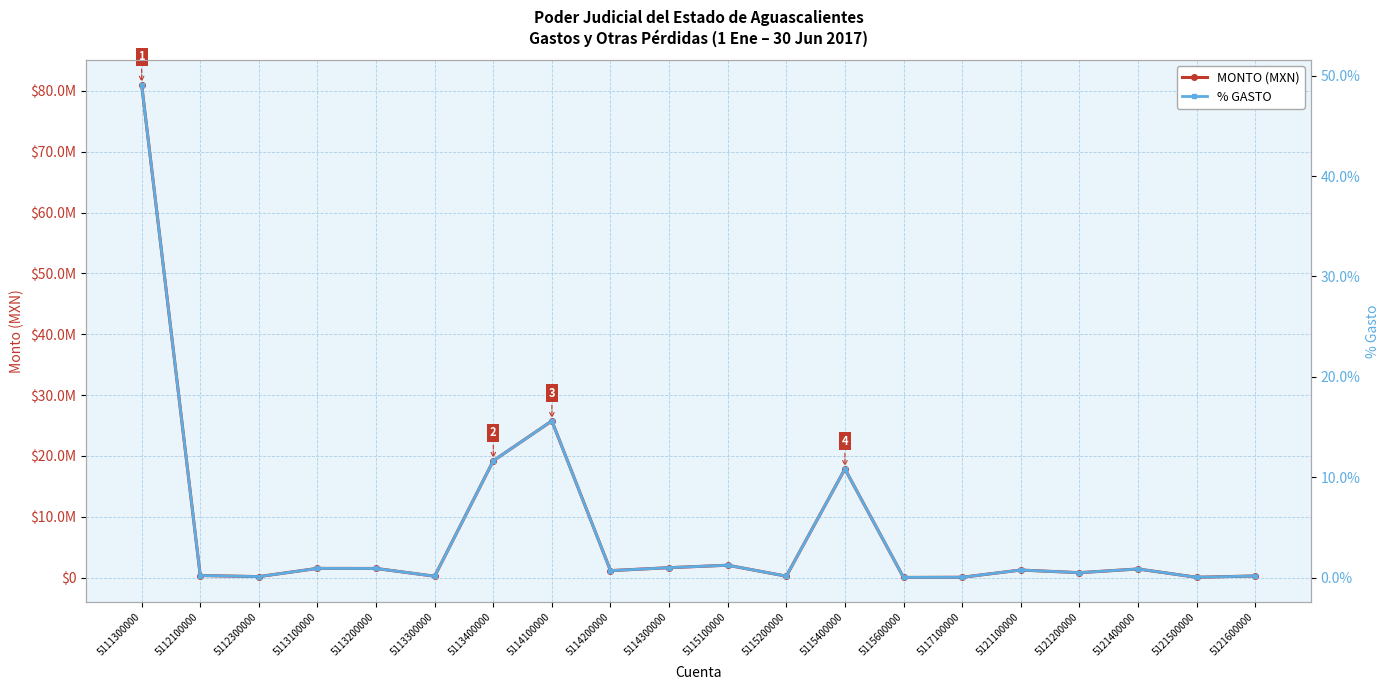

List the labels in order of % GASTO value, largest first.

5111300000, 5114100000, 5113400000, 5115400000, 5115100000, 5114300000, 5113100000, 5113200000, 5121400000, 5121100000, 5114200000, 5121200000, 5112100000, 5121600000, 5115200000, 5113300000, 5112300000, 5117100000, 5121500000, 5115600000